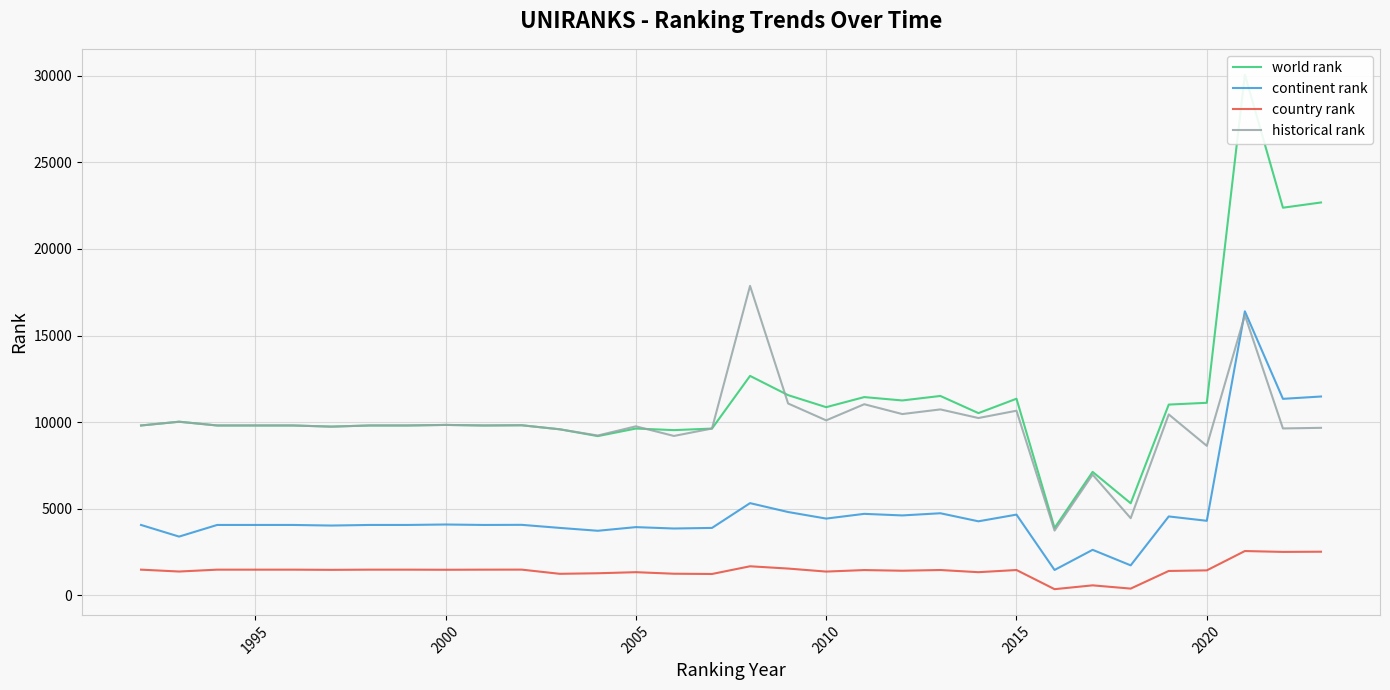

What is the value of the historical rank point at the 12th from the left?

9589.0